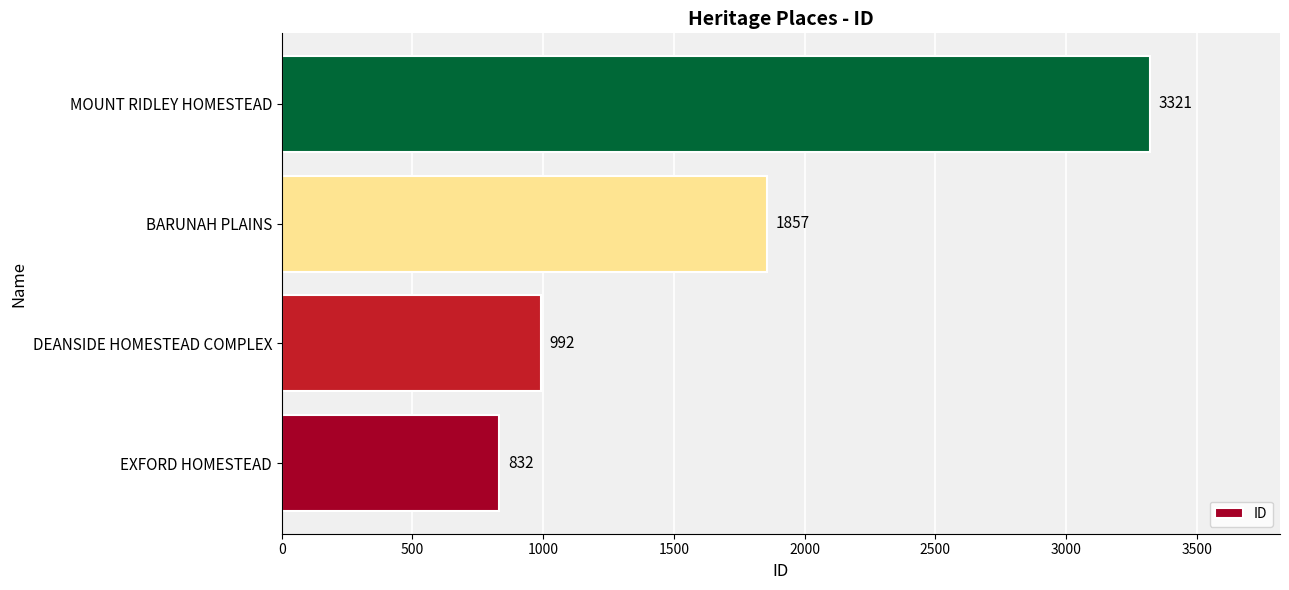

The chart shows a value of 601 at DEANSIDE HOMESTEAD COMPLEX. True or false?

False